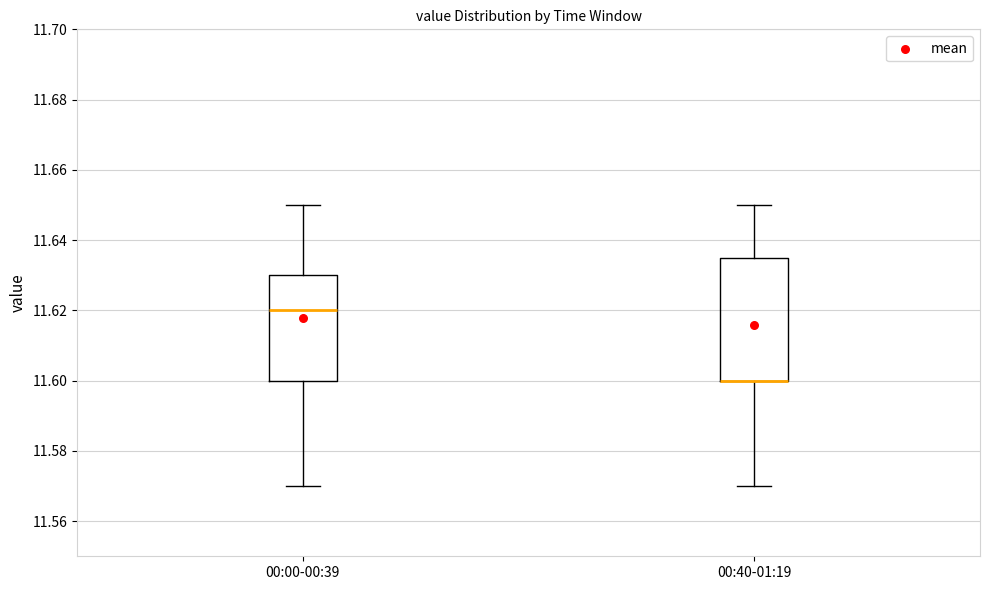

Reading left to right, transcribe this box plot: for each box, give where its median line is, the range the box spans, and where its two whiskers end, as read against the y-axis. The values are not printed on the chart, so give them approximately, as read against the axis.

00:00-00:39: median 11.620, box 11.600 to 11.630, whiskers 11.570 to 11.650
00:40-01:19: median 11.600 (drawn on the box's lower edge), box 11.600 to 11.636, whiskers 11.570 to 11.650